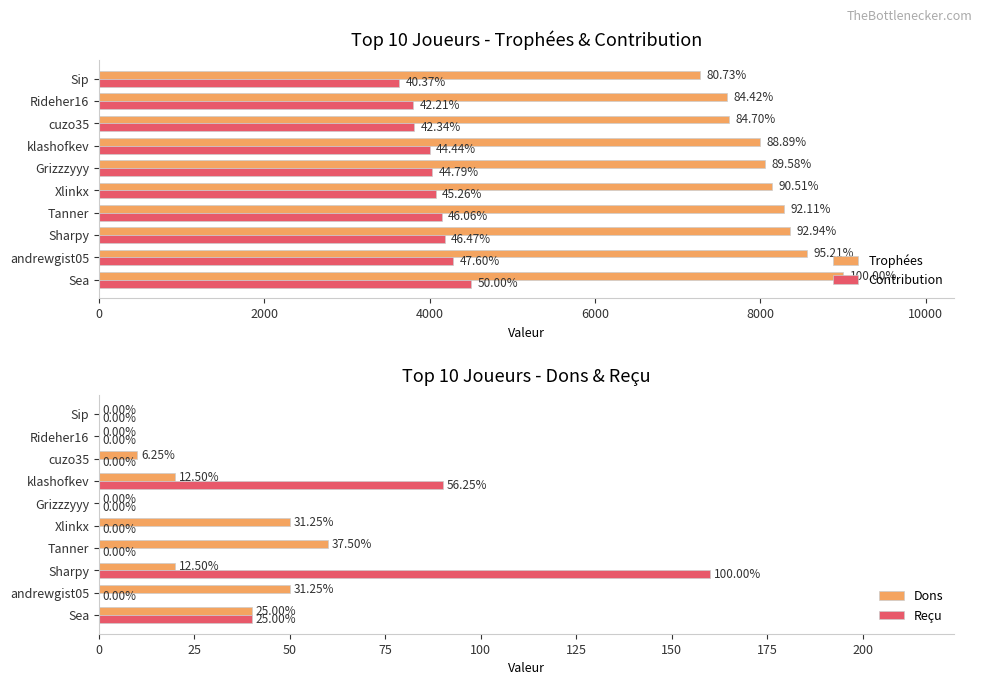

What is the sum of the Reçu values at klashofkev and Tanner?

90